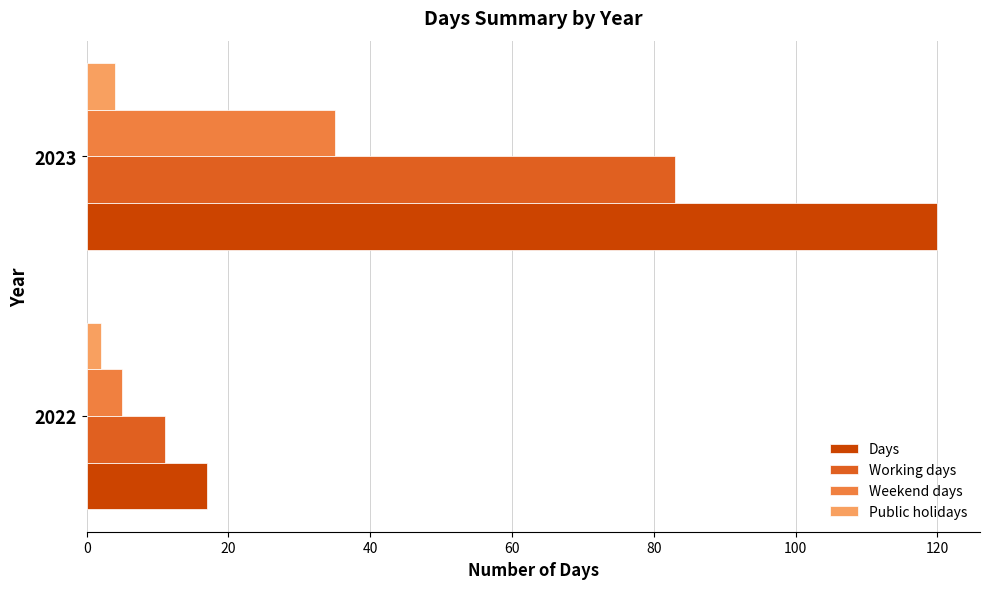

What is the sum of all Working days values?

94